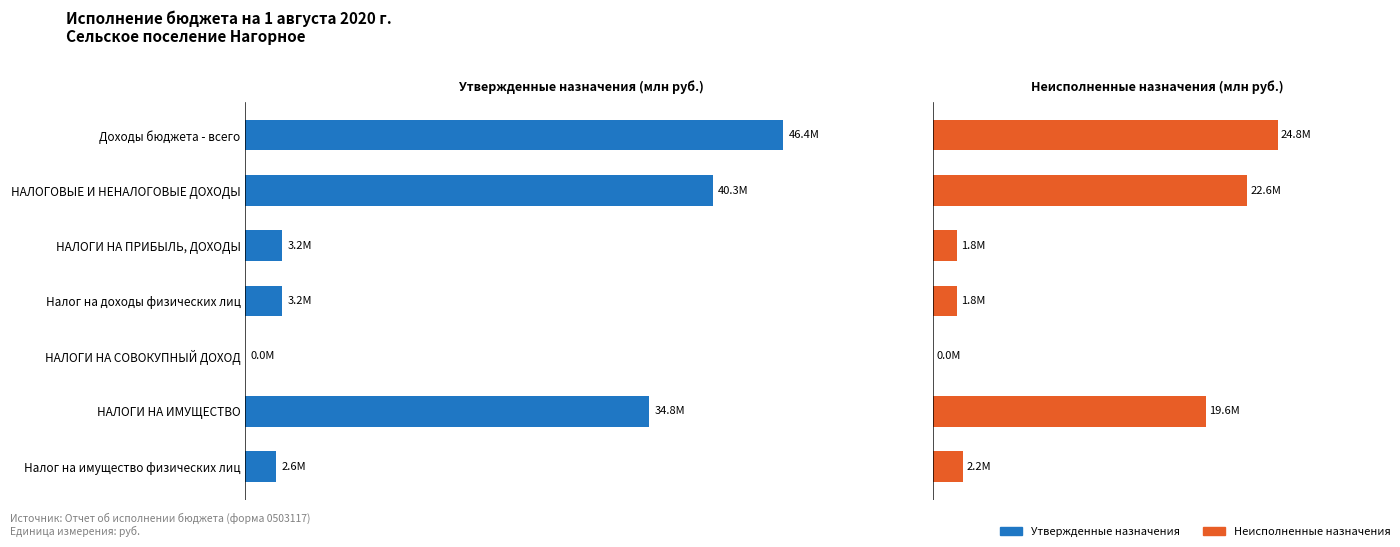

List the labels in order of Неисполненные назначения value, smallest first.

НАЛОГИ НА СОВОКУПНЫЙ ДОХОД, НАЛОГИ НА ПРИБЫЛЬ, ДОХОДЫ, Налог на доходы физических лиц, Налог на имущество физических лиц, НАЛОГИ НА ИМУЩЕСТВО, НАЛОГОВЫЕ И НЕНАЛОГОВЫЕ ДОХОДЫ, Доходы бюджета - всего